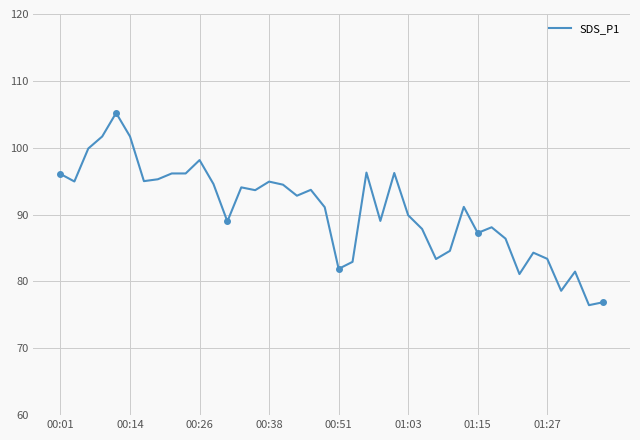

What is the maximum value shown in the chart?

105.2